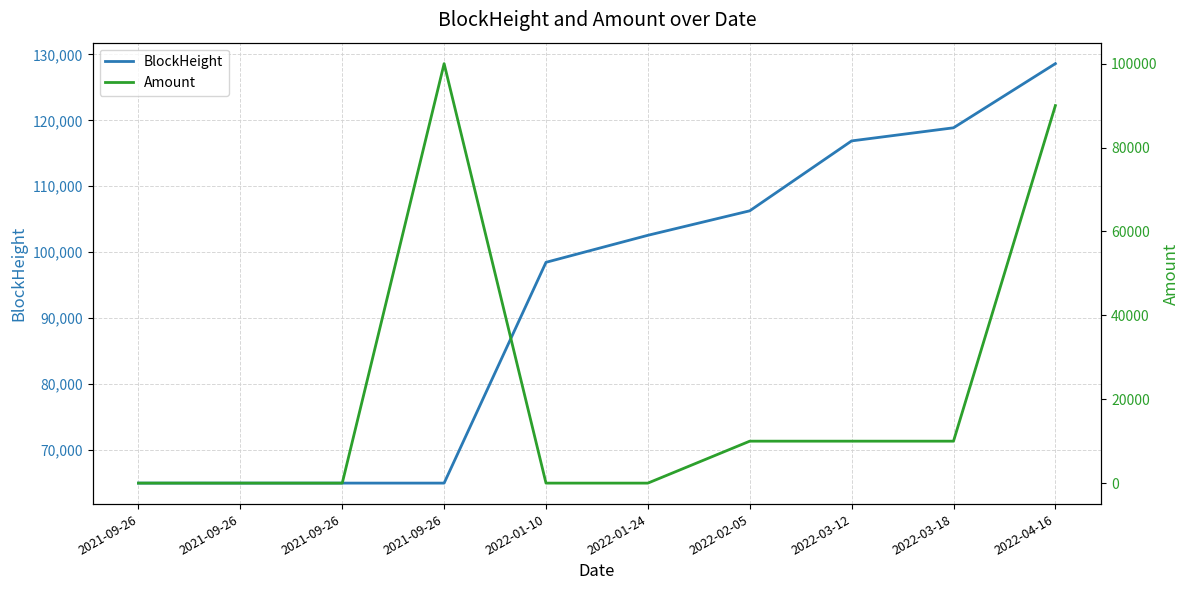

What is the value of the BlockHeight point at the 5th from the left?

98463.0